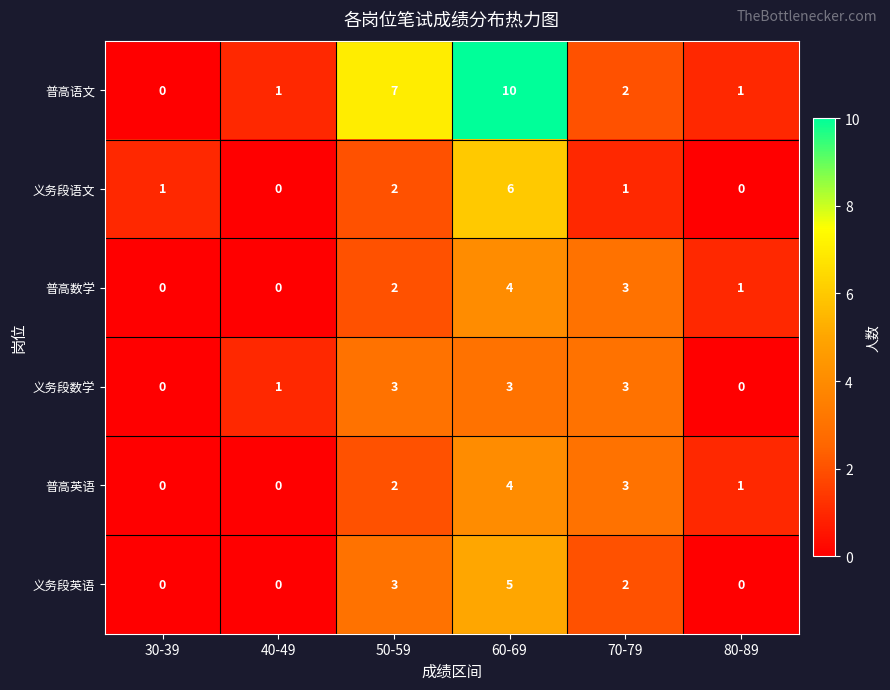

What is the sum of the 义务段英语 values at 50-59 and 70-79?

5